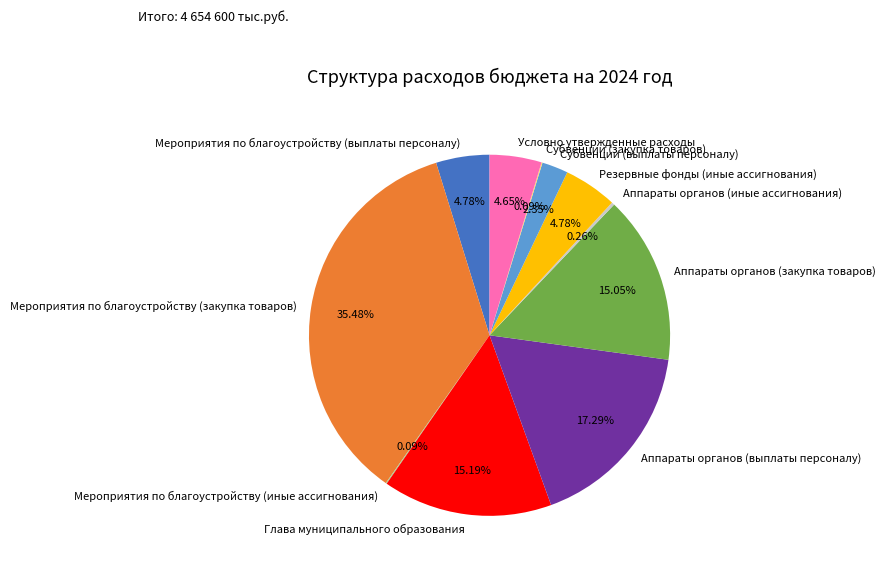

Between Аппараты органов (выплаты персоналу) and Глава муниципального образования, which is larger?

Аппараты органов (выплаты персоналу)